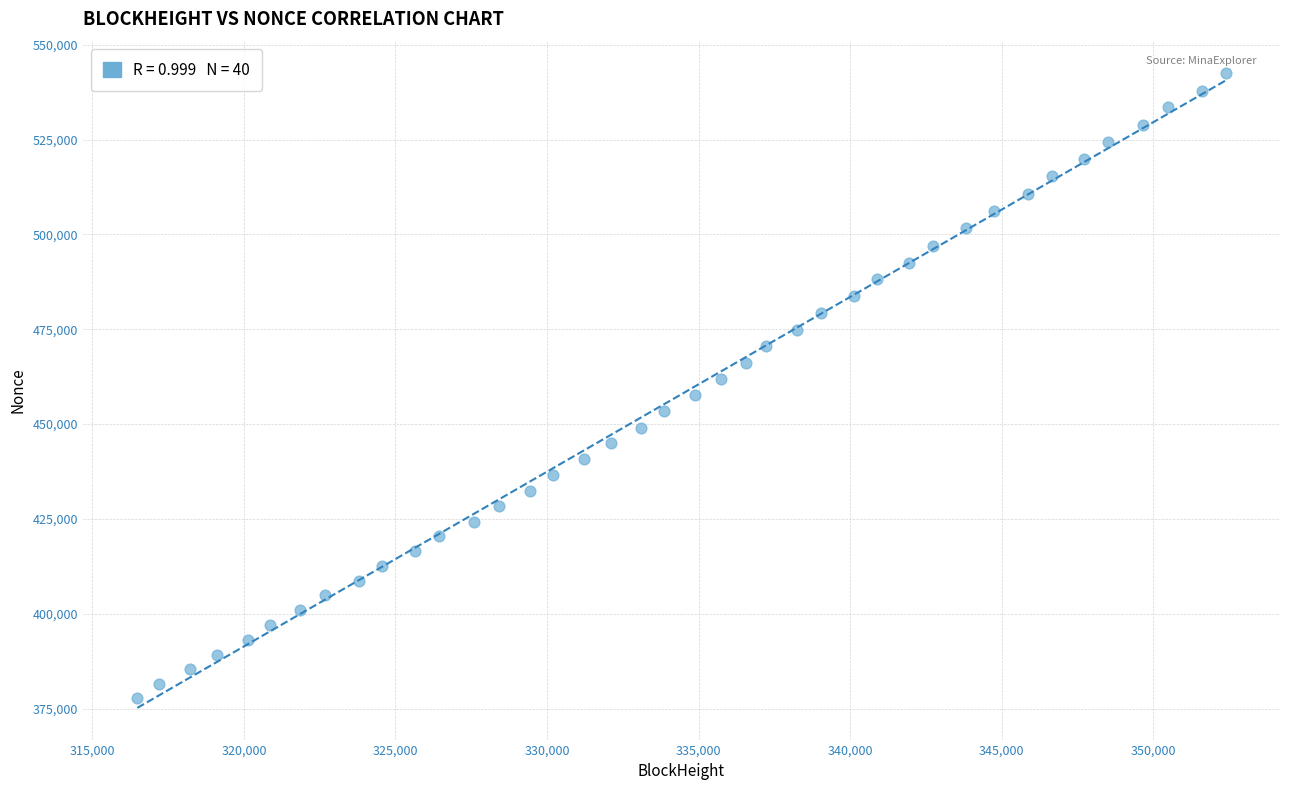

What is the range of Y values (max minus min)?

164800